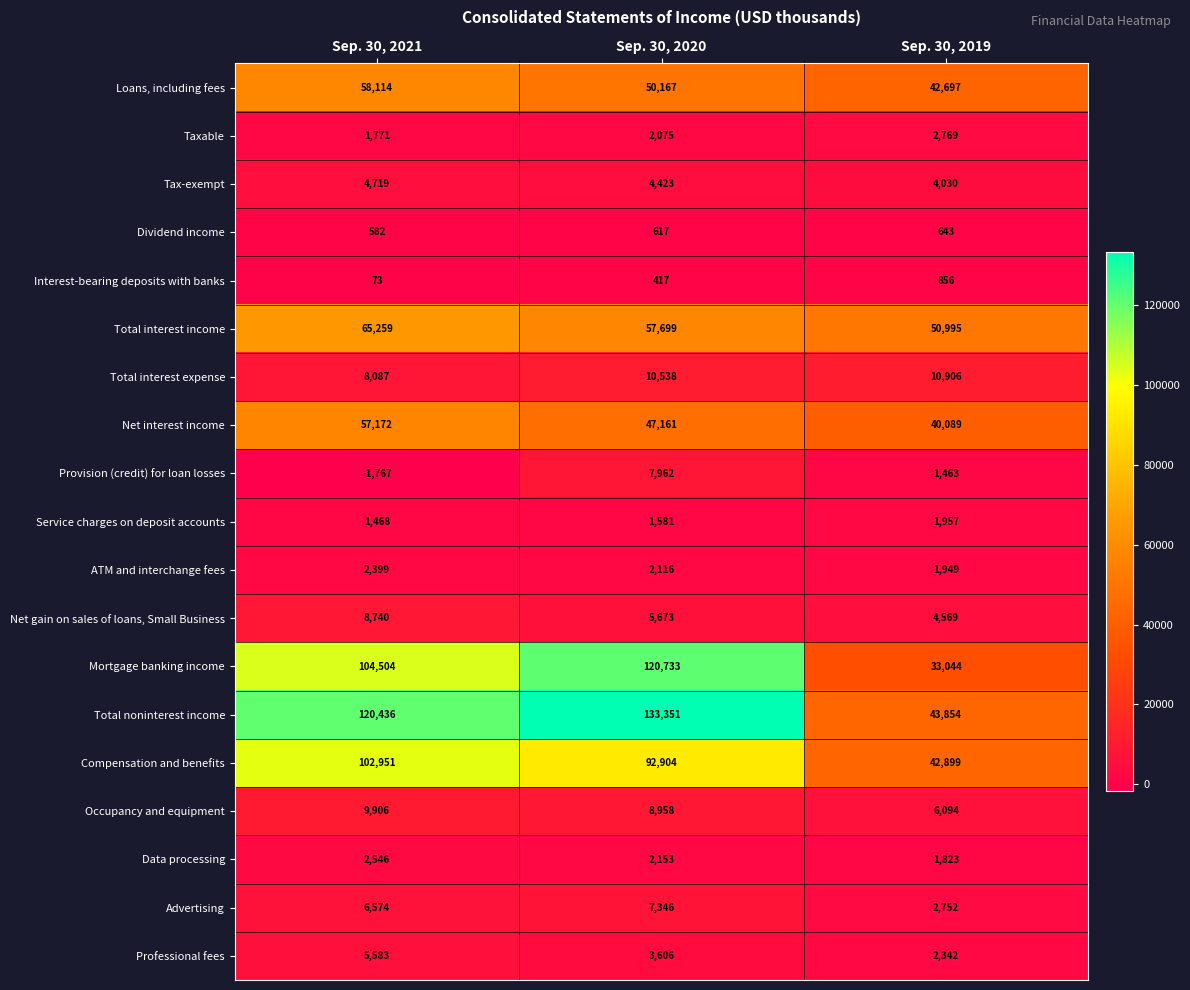

What is the average value of the Provision (credit) for loan losses series?

2553